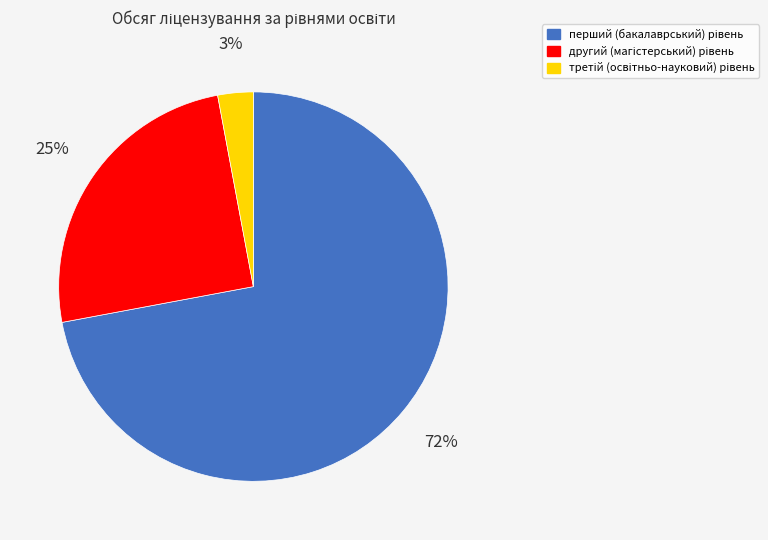

To the nearest percent, what is the average slice percentage?

33%